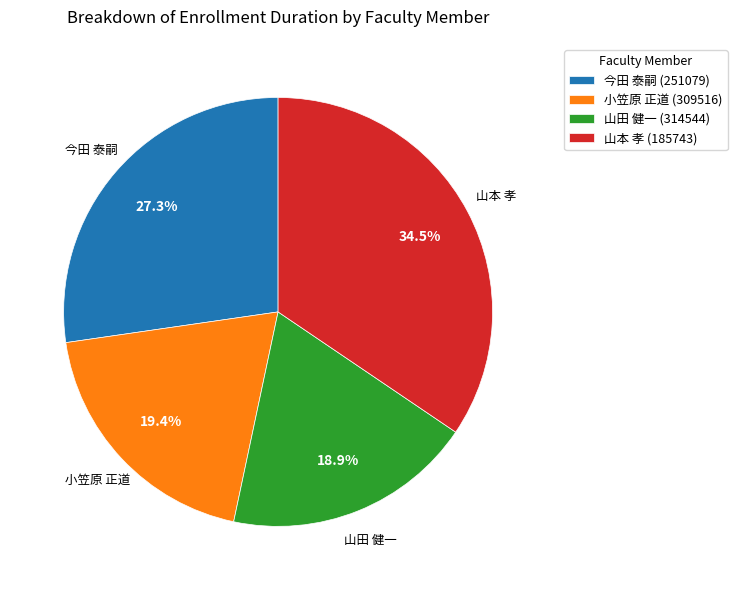

Approximately how many times larger is the value at 山田 健一 (314544) compared to 今田 泰嗣 (251079)?

0.7